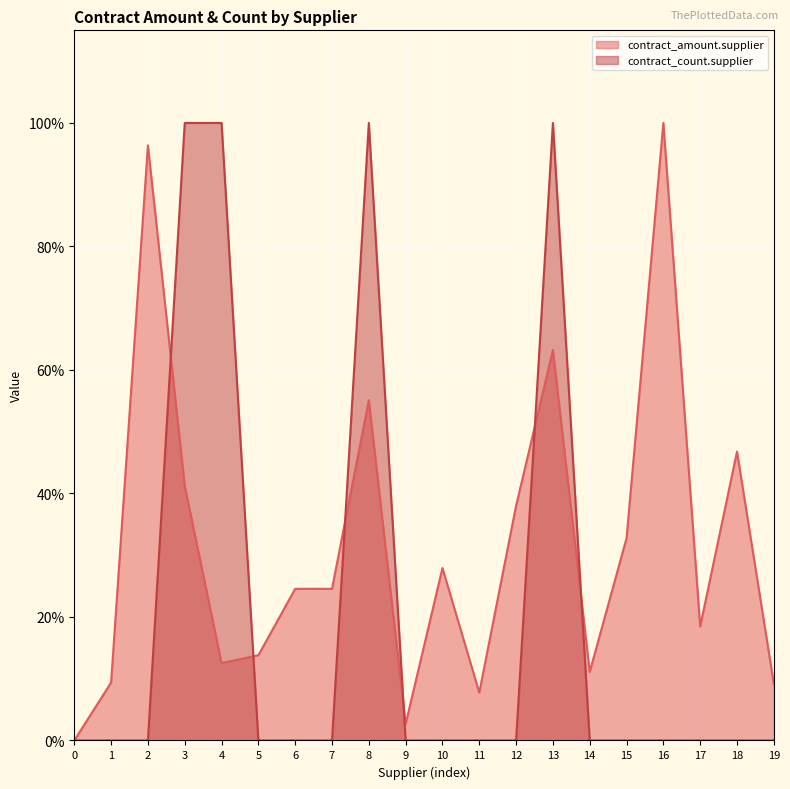

List the series in order of their peak value, highest first.

contract_amount.supplier, contract_count.supplier